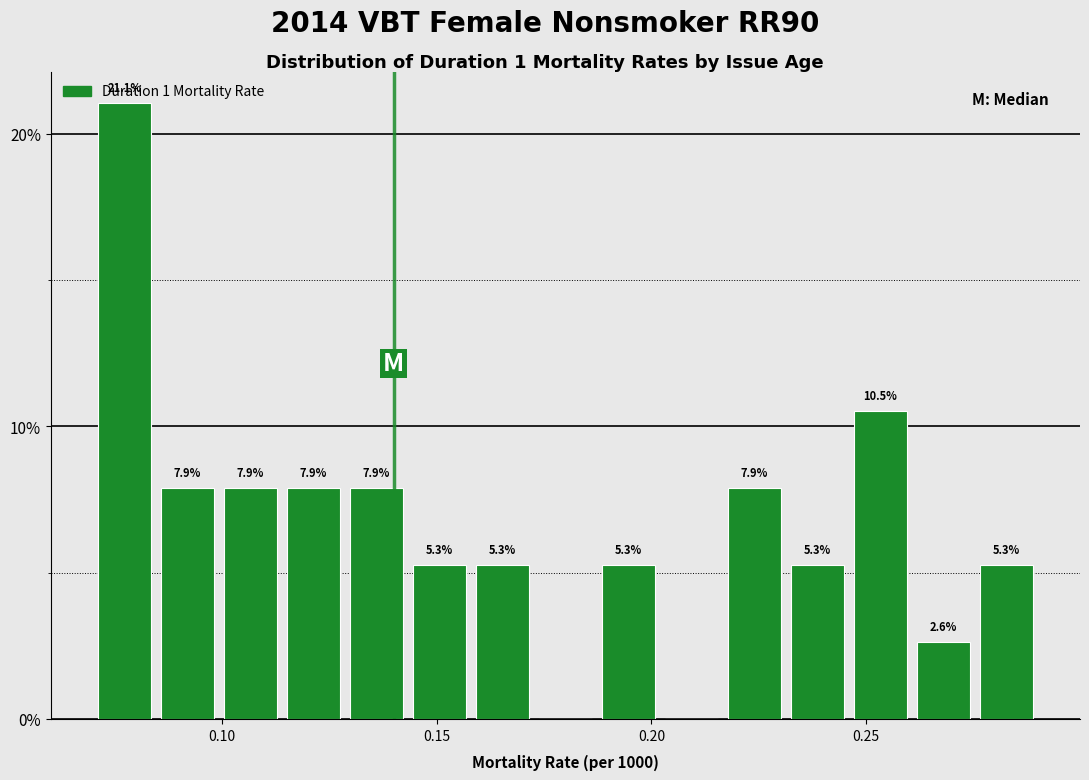

Read against the x-axis, roughly where is the centre of the tallest bar?

0.075